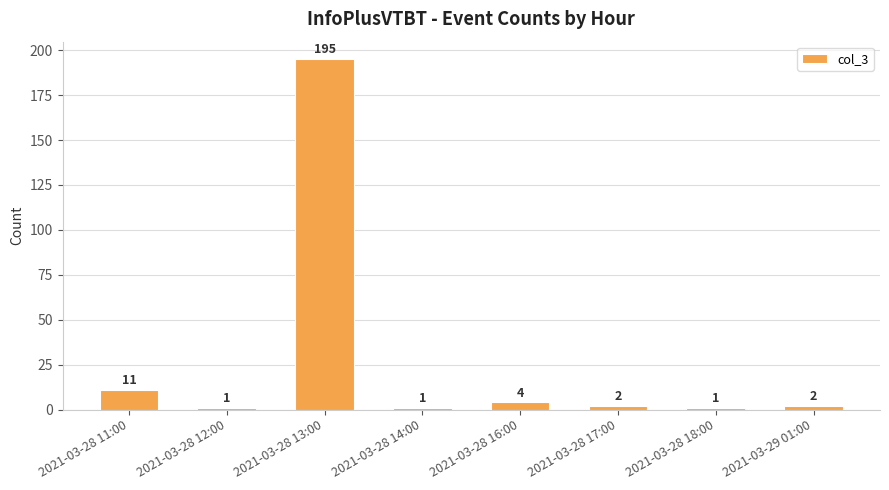

What is the greatest value displayed?

195